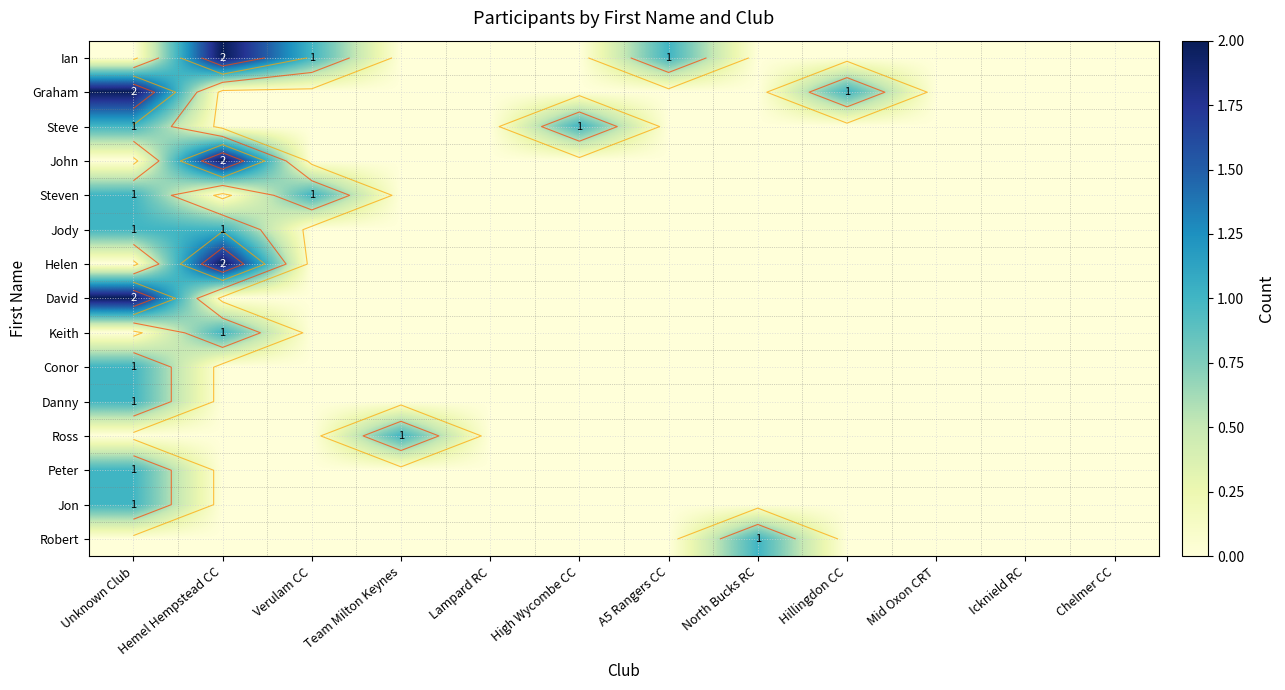

Rank the series by their maximum value, from highest to lowest.

Ian, Graham, John, Helen, David, Steve, Steven, Jody, Keith, Conor, Danny, Ross, Peter, Jon, Robert